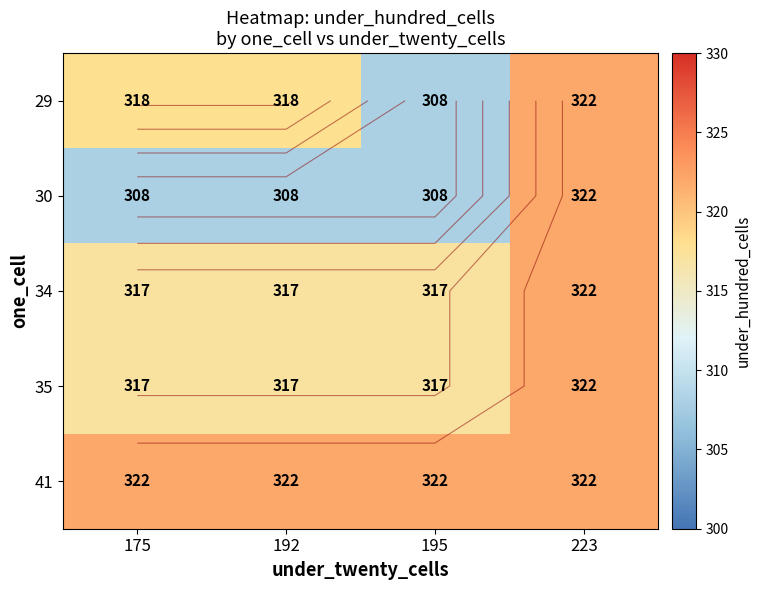

How many data points in 34 are above 317?

1